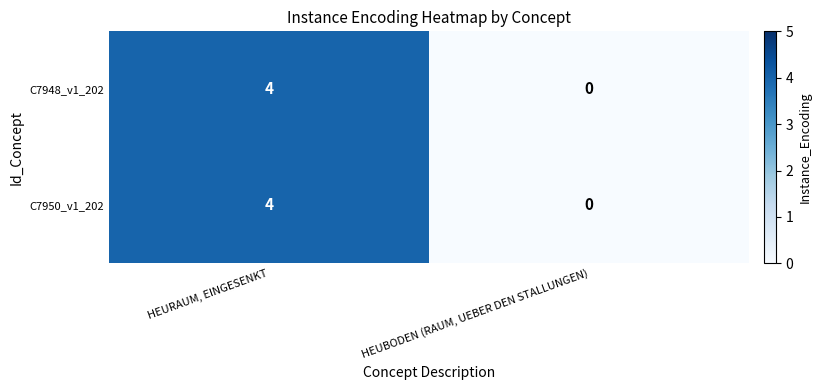

How many data points does each series have?

2